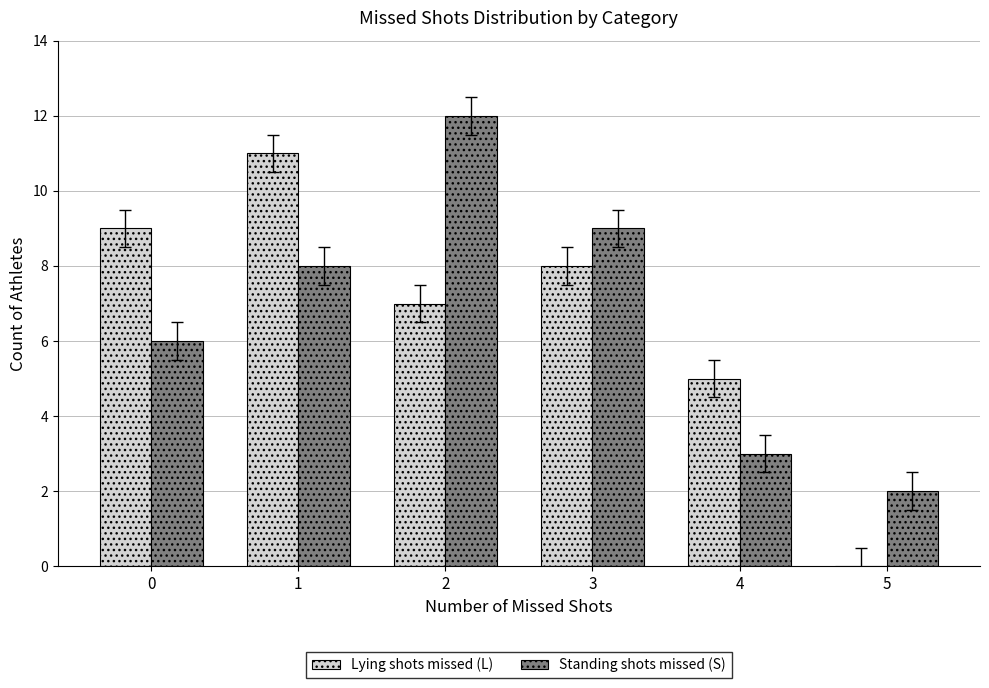

How many groups of bars are there?

6